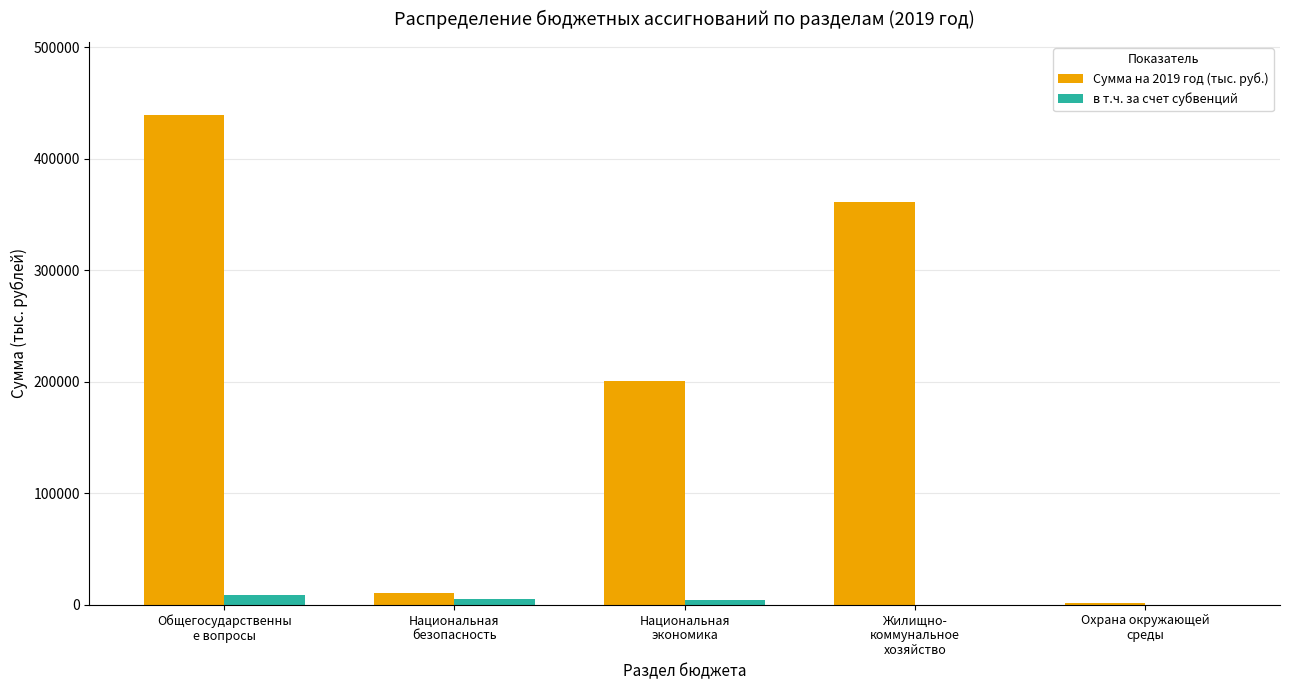

The Сумма на 2019 год (тыс. руб.) series shows 200255.5 at Национальная
экономика. True or false?

True